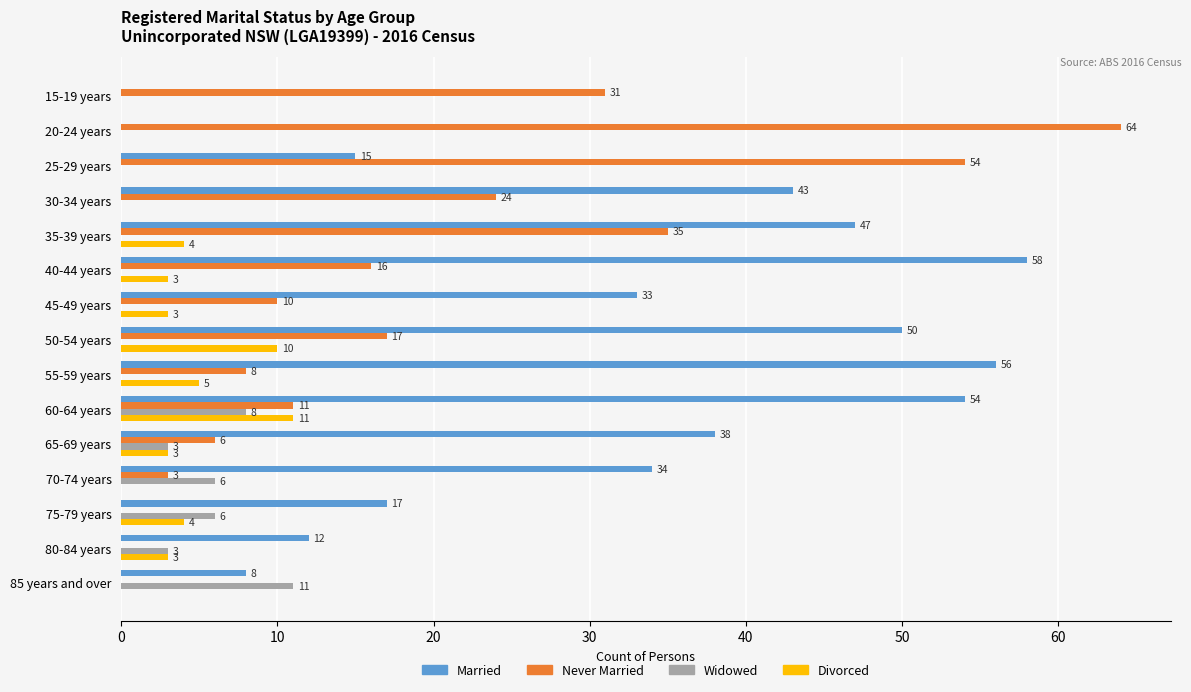

At which category is the sum across all series the highest?

35-39 years